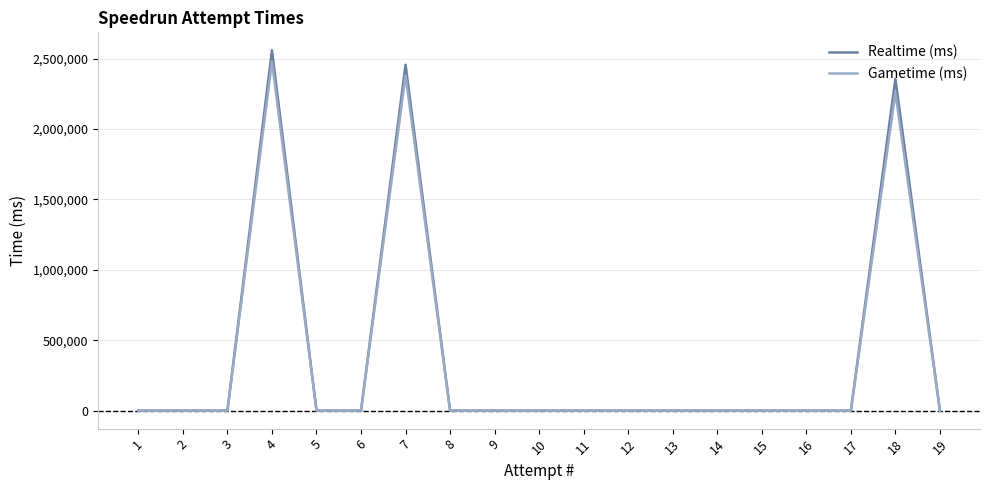

How many categories are shown in the chart?

19